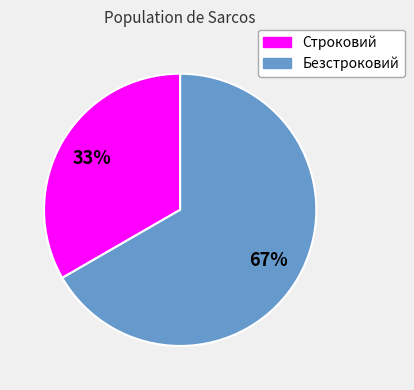

What is the ratio of the value at Безстроковий to the value at Строковий?

2.0